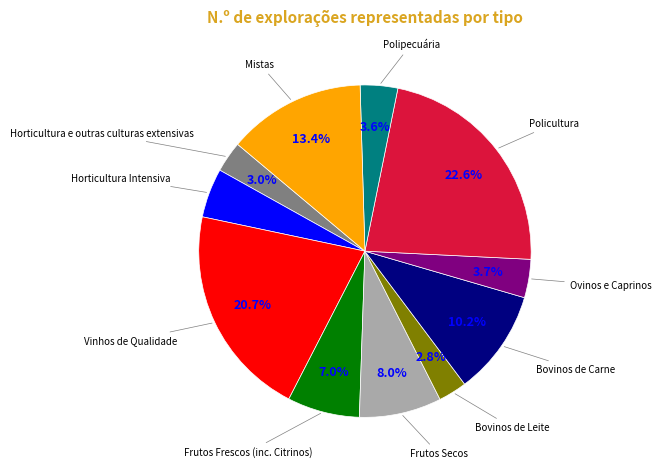

Is there any slice that represents more than half of the pie?

No